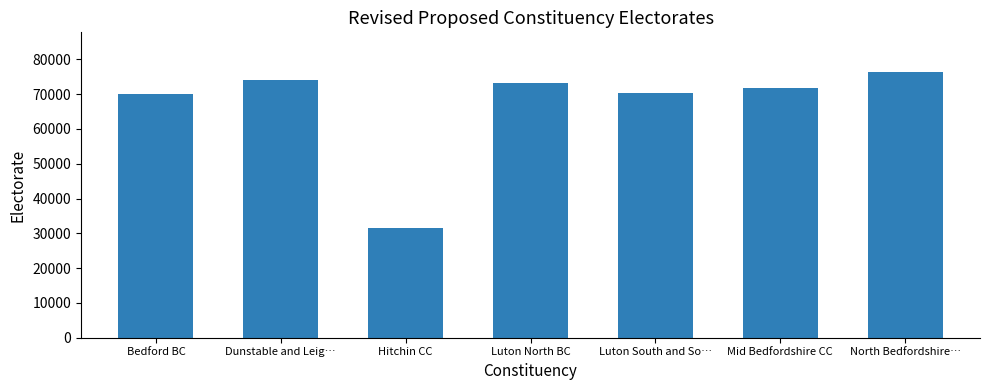

Where does the data first go above 71748?

Dunstable and Leig…